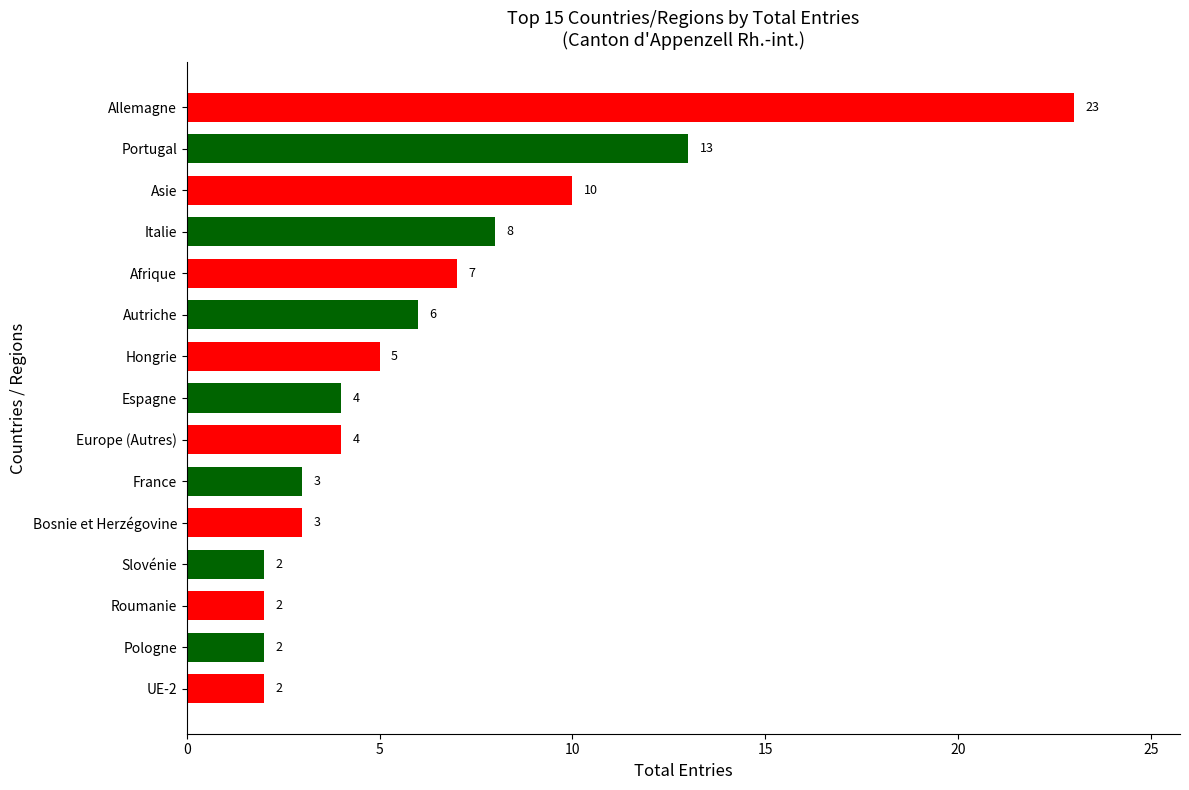

Where is the data nearest to the value 12?

Portugal